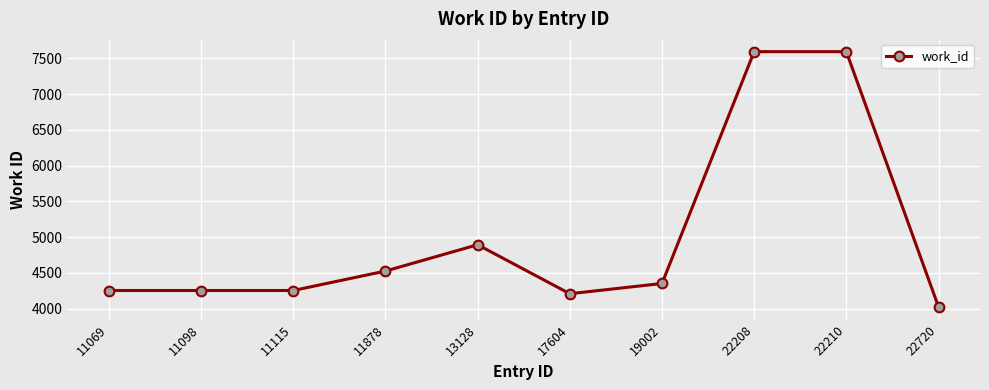

True or false: the data shows 4893 at 13128.

True